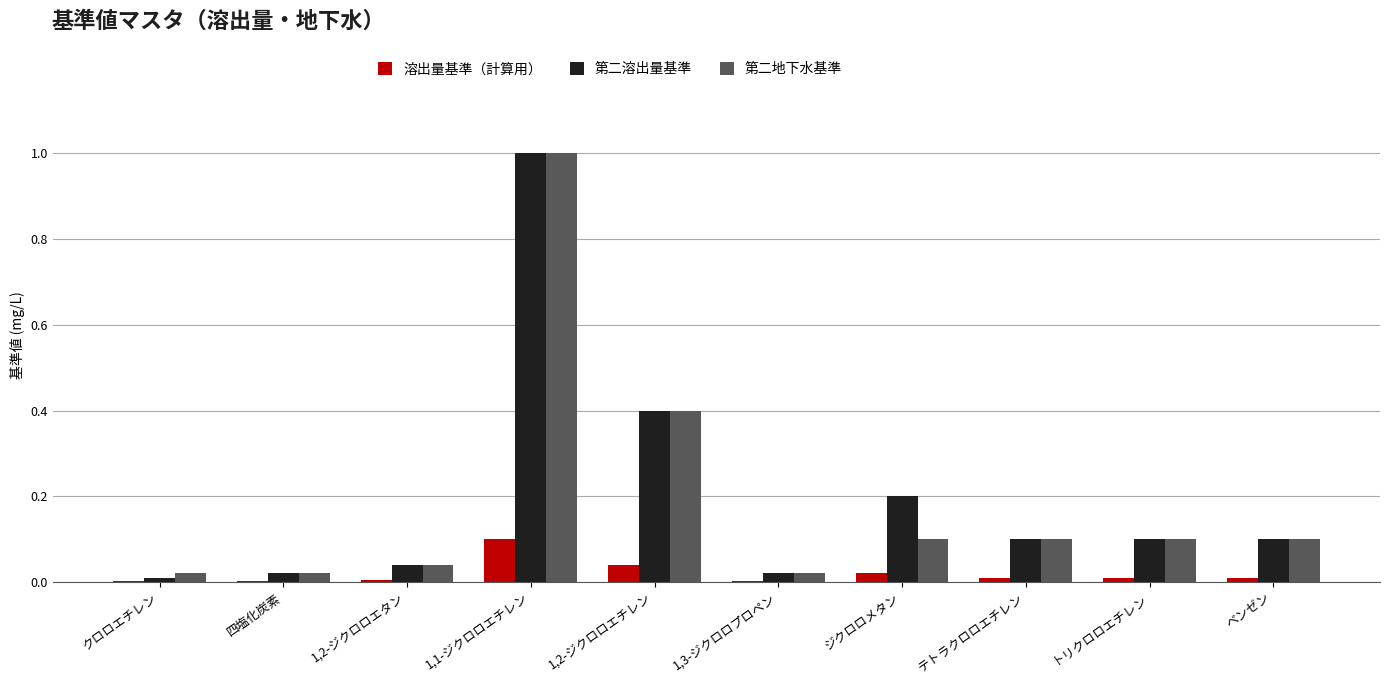

At which category is the sum across all series the highest?

1,1-ジクロロエチレン